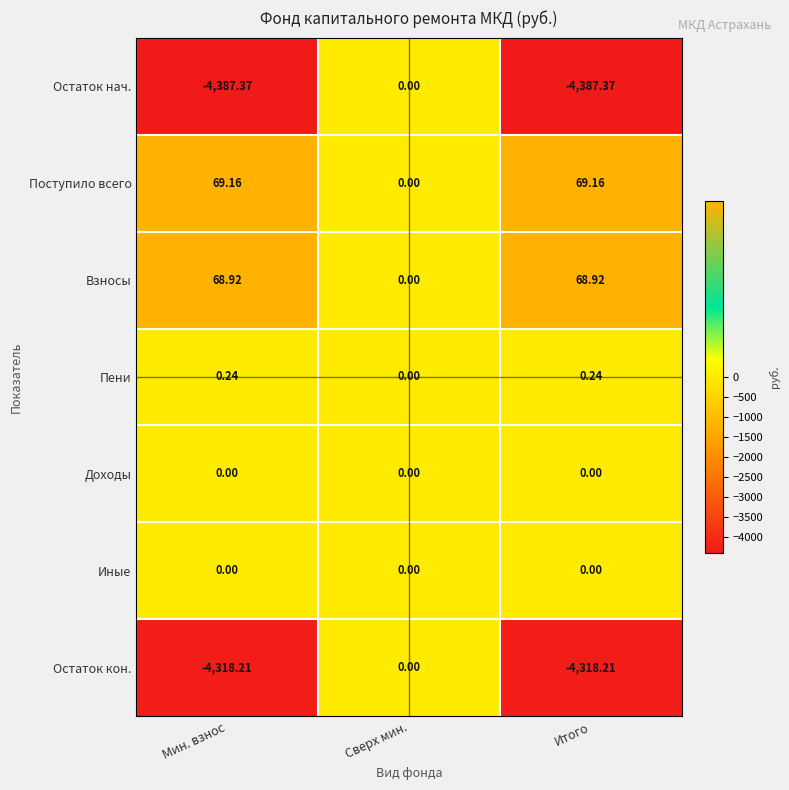

At which label does Поступило всего reach its minimum?

Сверх мин.